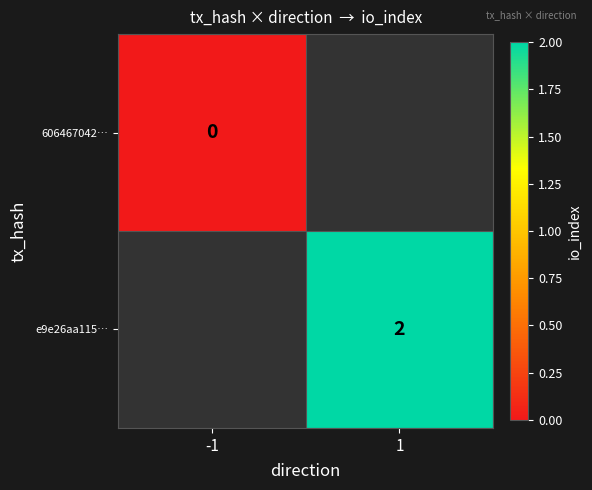

At which category does the chart reach its peak across all series?

1